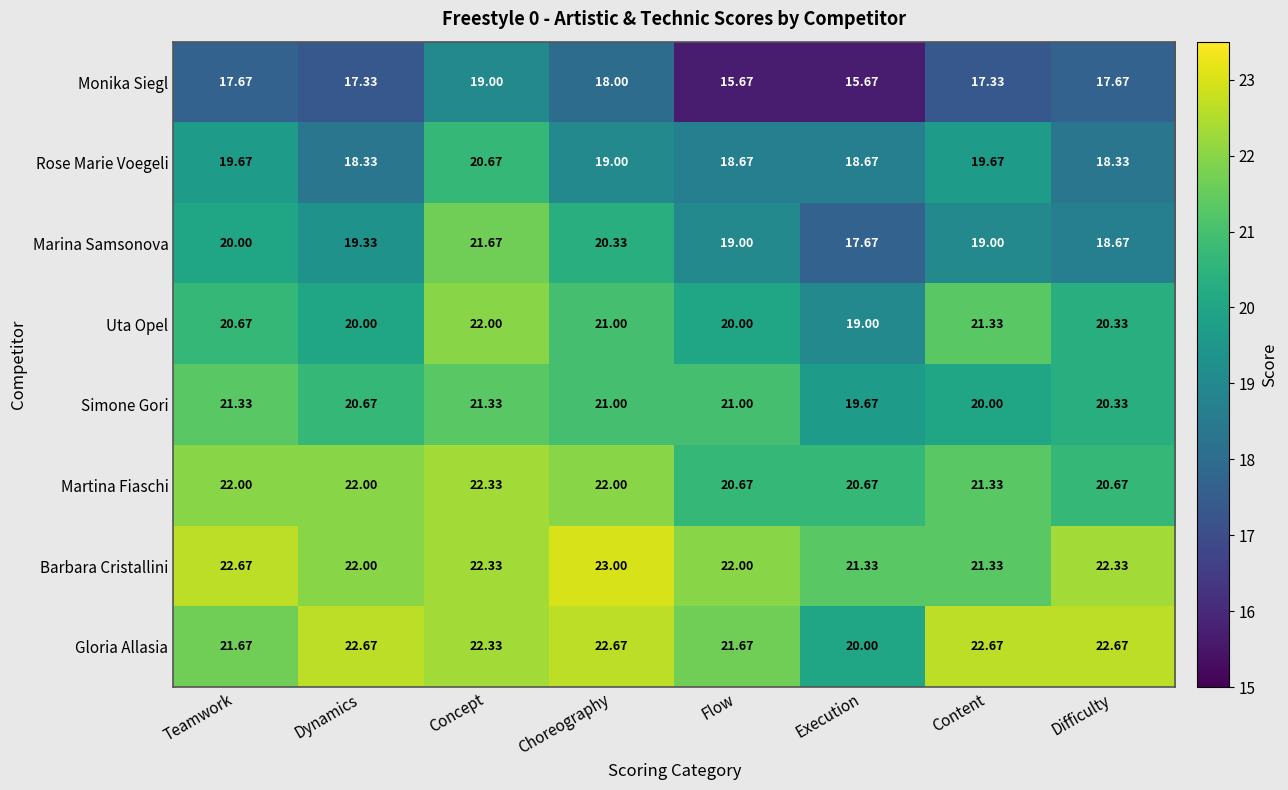

At which category does the chart reach its peak across all series?

Choreography